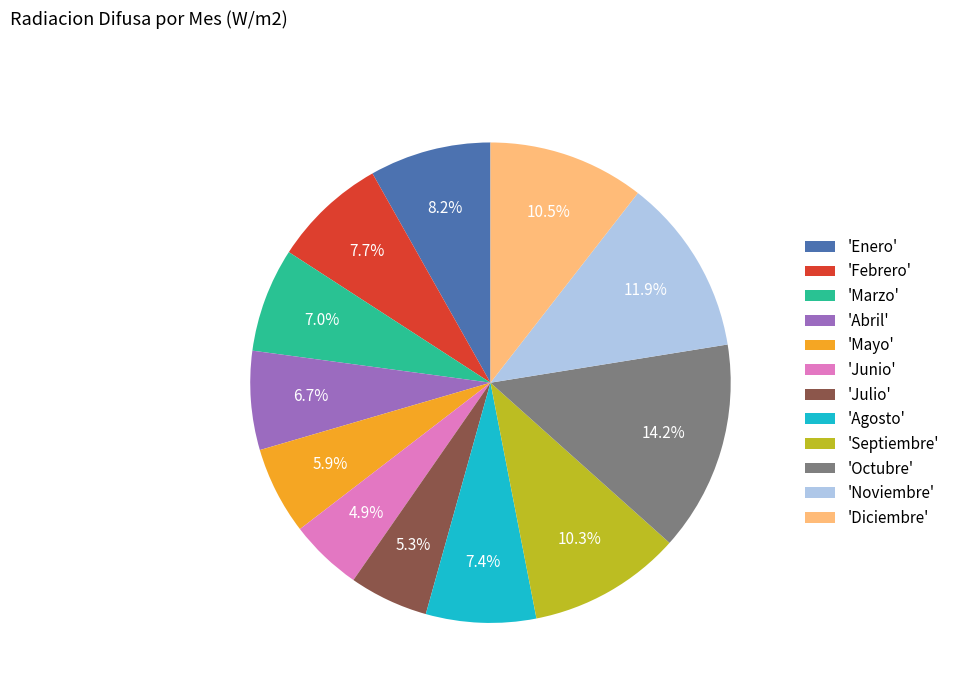

Does 'Mayo' represent more than half of the total?

No